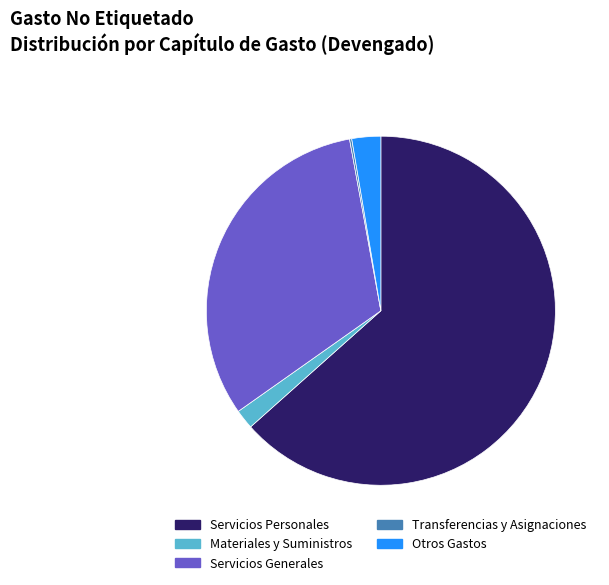

Which has a higher value, Servicios Personales or Materiales y Suministros?

Servicios Personales